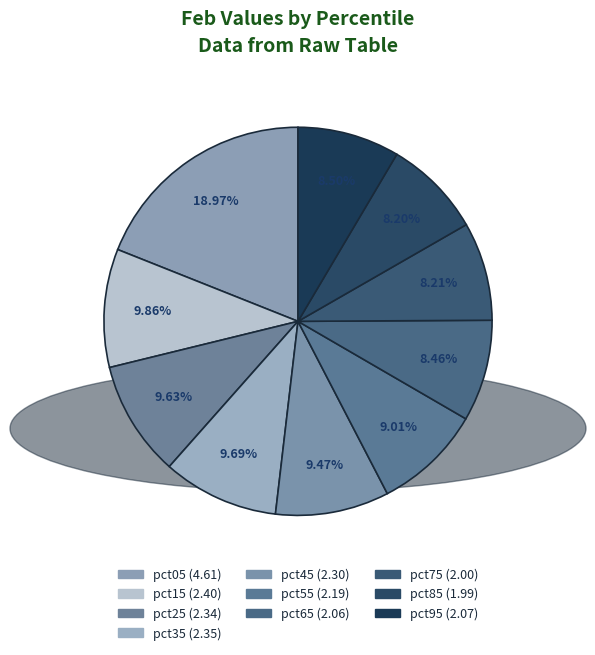

The pct95 slice represents 9% of the pie. True or false?

True